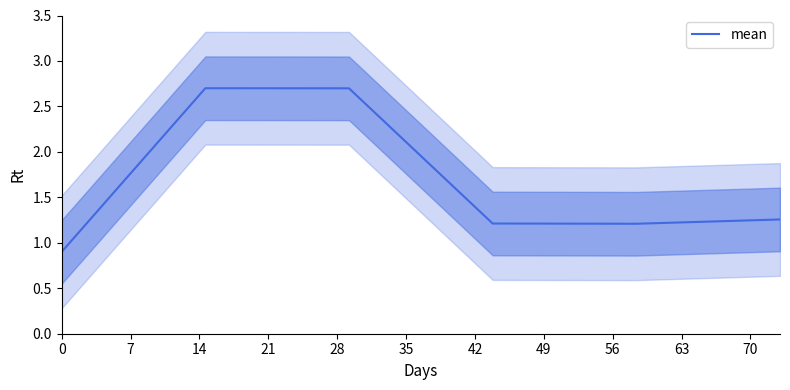

True or false: the data has more than 2 interior local peaks.

False